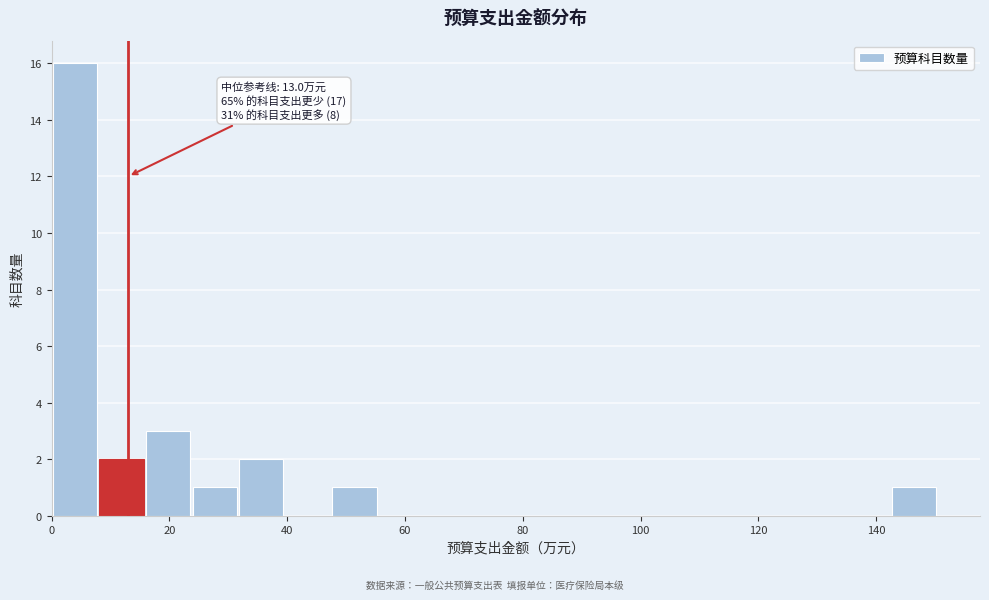

Around what value on the x-axis is the tallest bar? Give the approximate position of its centre, as read against the axis.

4